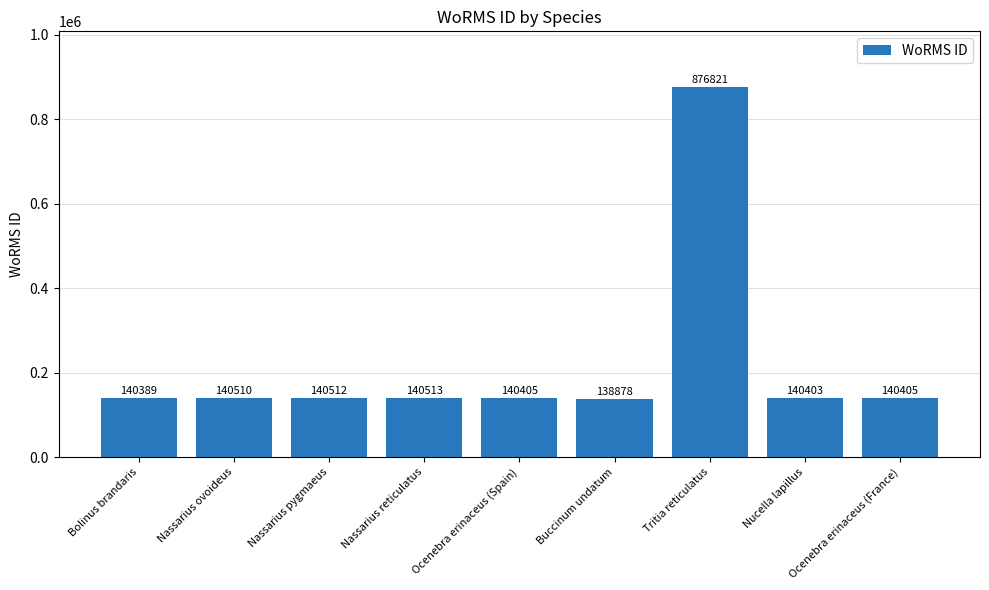

What is the change in value from Nassarius ovoideus to Nassarius reticulatus?

+3